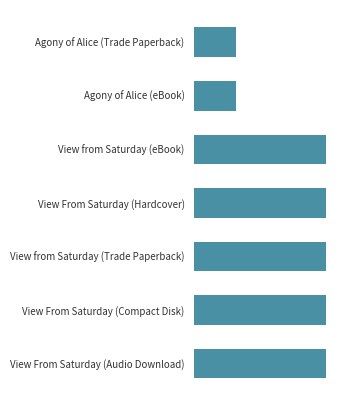

Rank the categories by value from highest to lowest.

View from Saturday (eBook), View From Saturday (Hardcover), View from Saturday (Trade Paperback), View From Saturday (Compact Disk), View From Saturday (Audio Download), Agony of Alice (Trade Paperback), Agony of Alice (eBook)